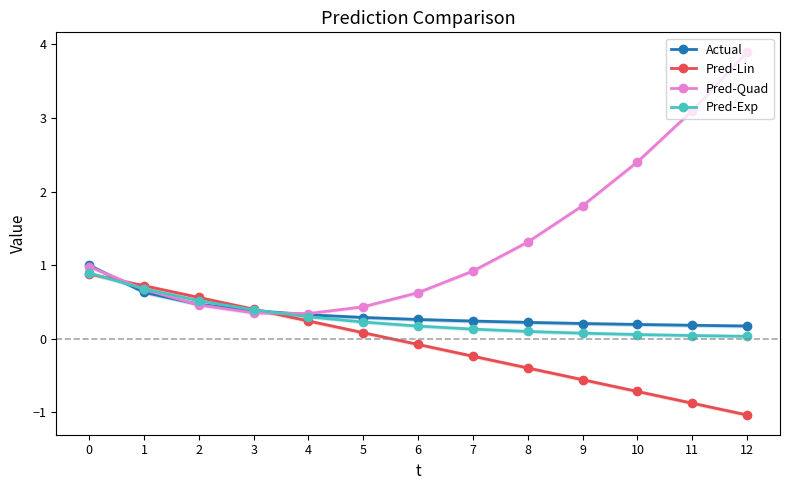

What are all the series names shown in the legend?

Actual, Pred-Lin, Pred-Quad, Pred-Exp